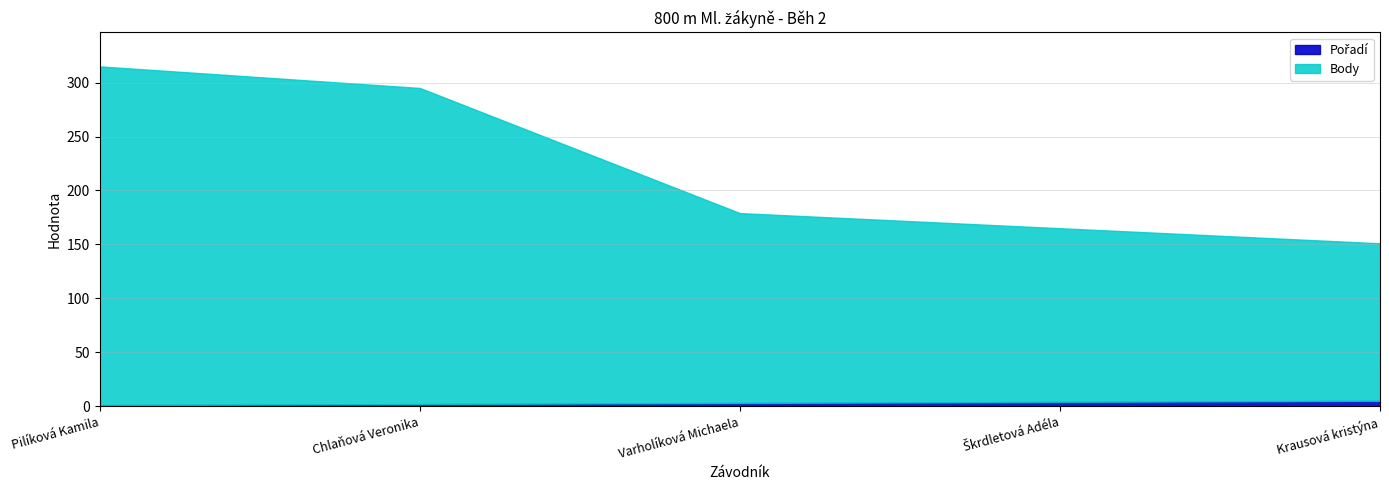

Is the value of Pořadí at Pilíková Kamila greater than the value of Body at Škrdletová Adéla?

No